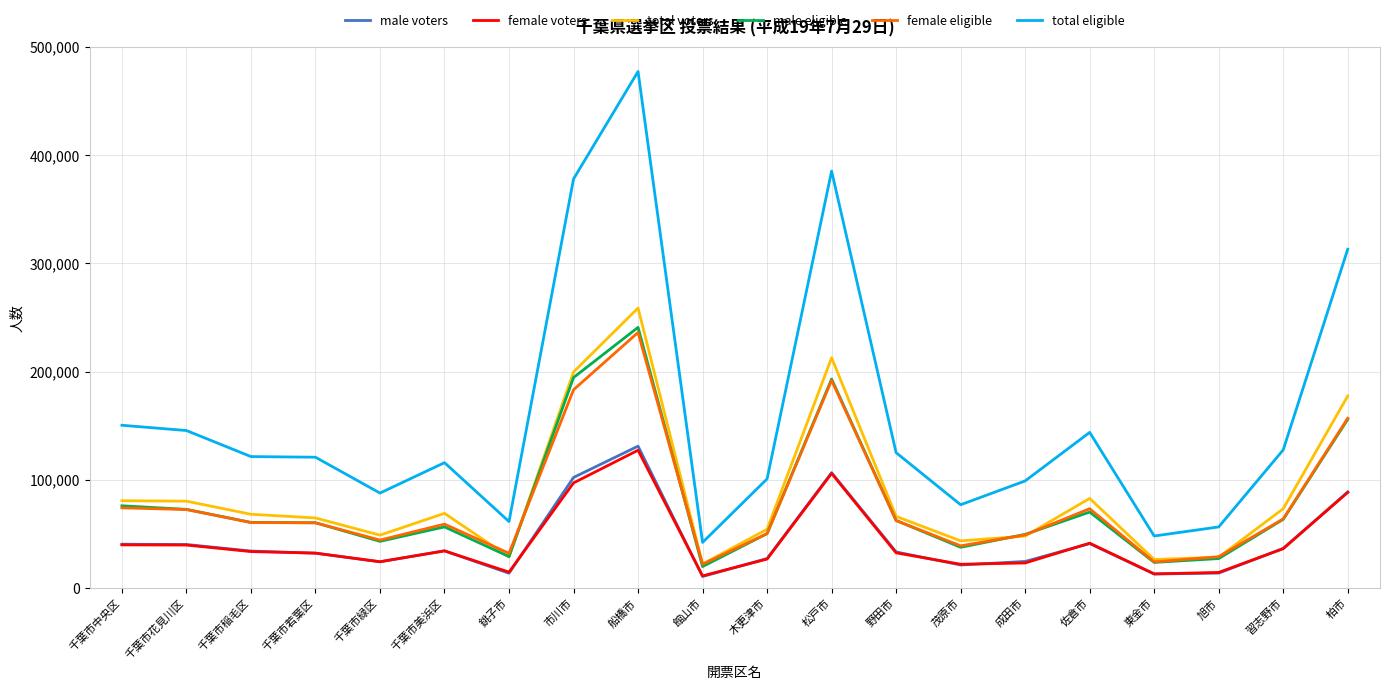

True or false: total eligible and male voters intersect in this chart.

False